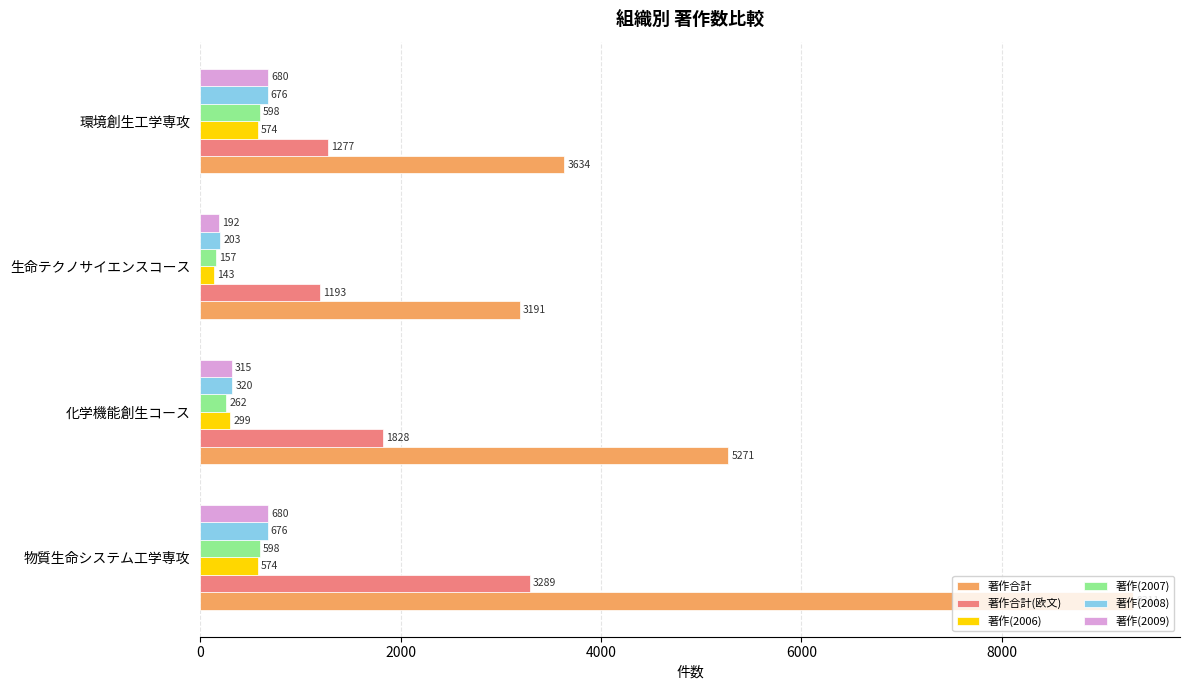

Which series has the widest spread of values?

著作合計